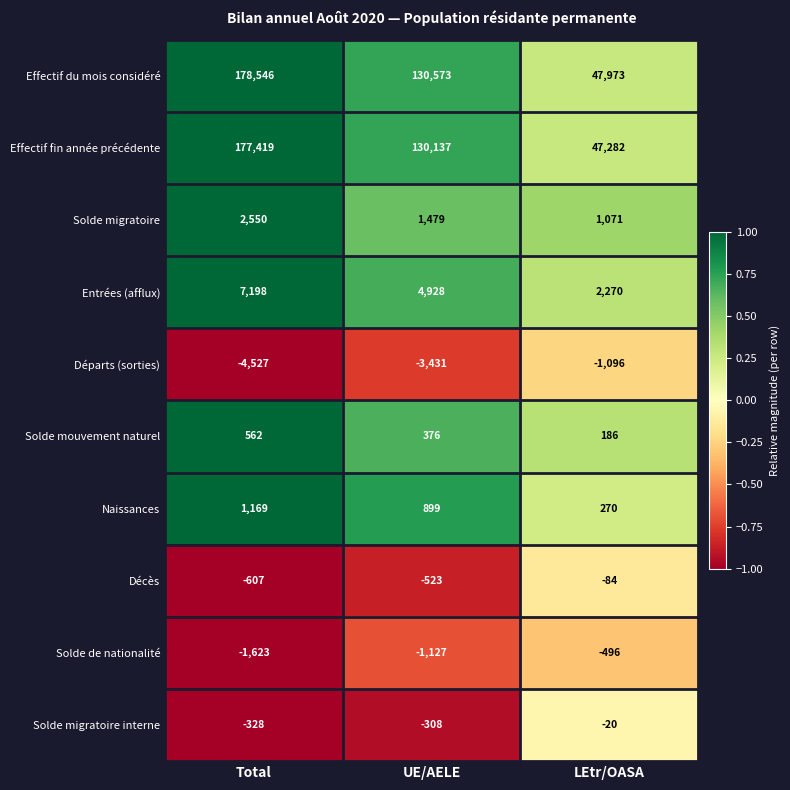

Rank the series at LEtr/OASA from highest to lowest value.

Effectif du mois considéré, Effectif fin année précédente, Entrées (afflux), Solde migratoire, Naissances, Solde mouvement naturel, Solde migratoire interne, Décès, Solde de nationalité, Départs (sorties)